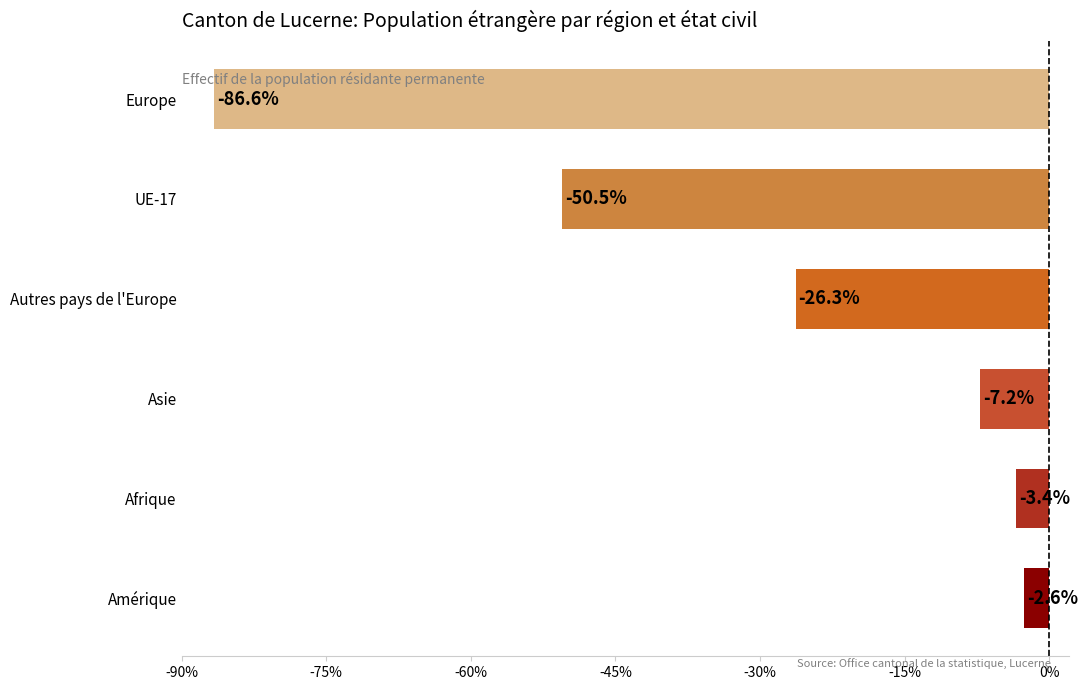

Rank the categories by value from lowest to highest.

Europe, UE-17, Autres pays de l'Europe, Asie, Afrique, Amérique